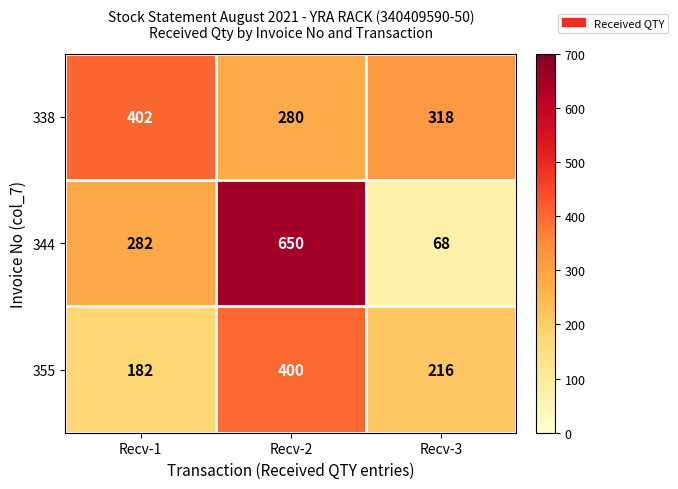

List the series in order of their peak value, highest first.

344, 338, 355